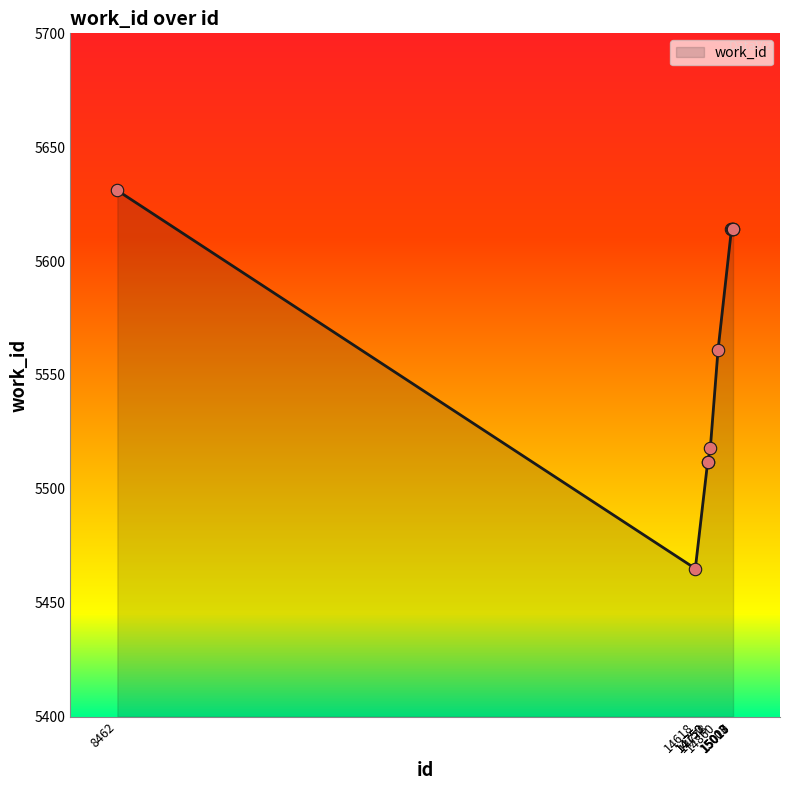

Which has a higher value, 14778 or 15020?

15020